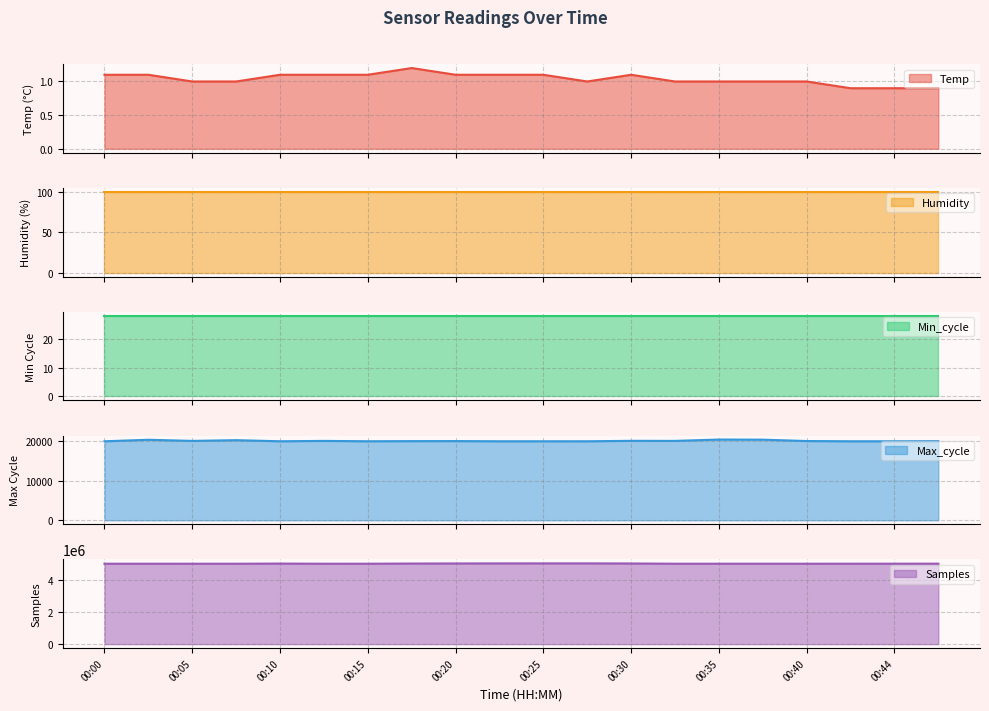

True or false: Temp and Max_cycle intersect in this chart.

False